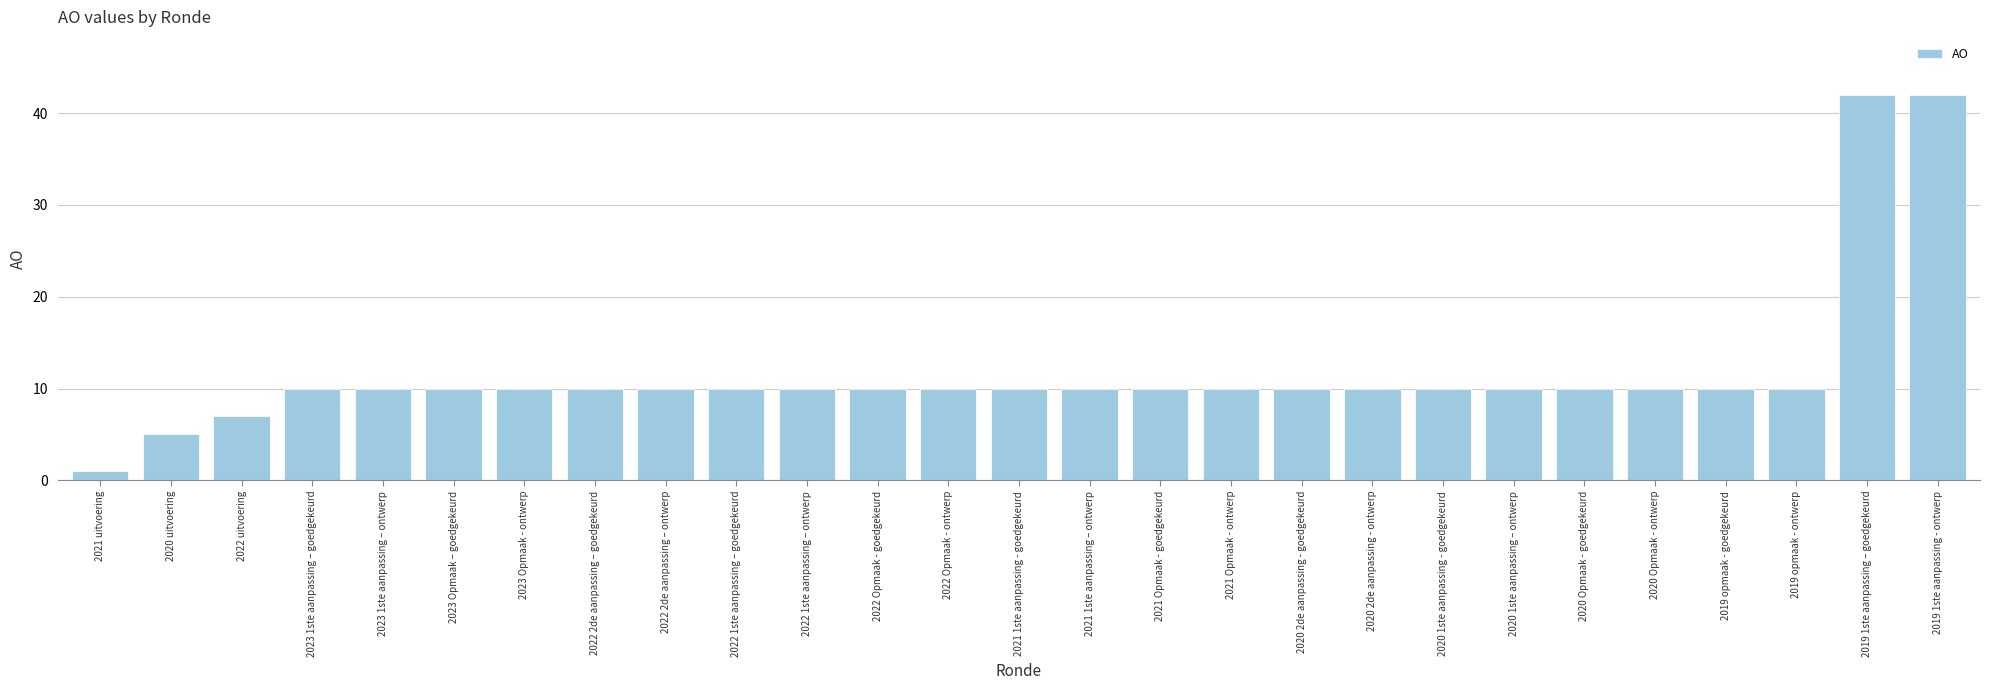

What is the difference between the values at 2022 uitvoering and 2021 Opmaak - goedgekeurd?

3